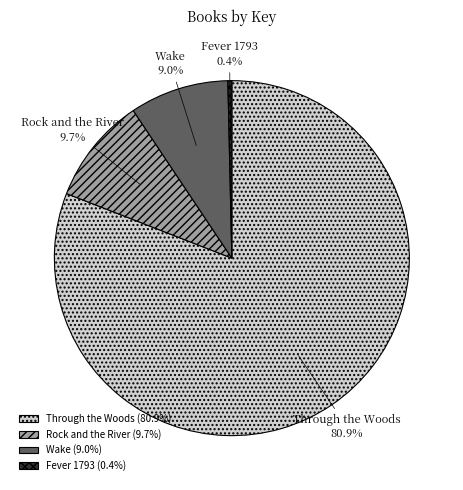

True or false: Through the Woods accounts for 70% of the total.

False